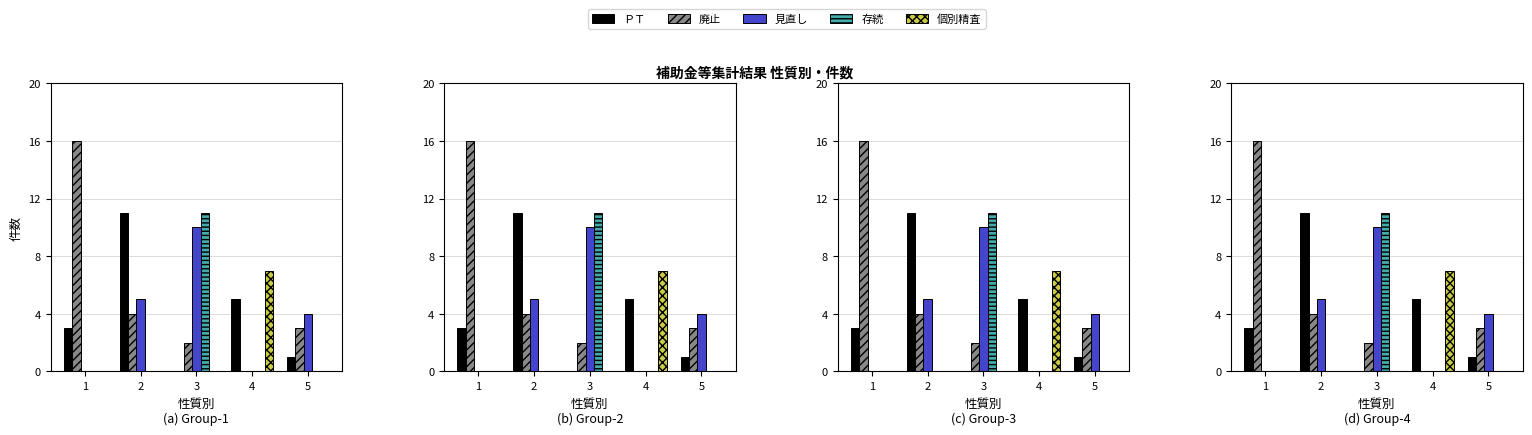

At which category is the sum across all series the highest?

3